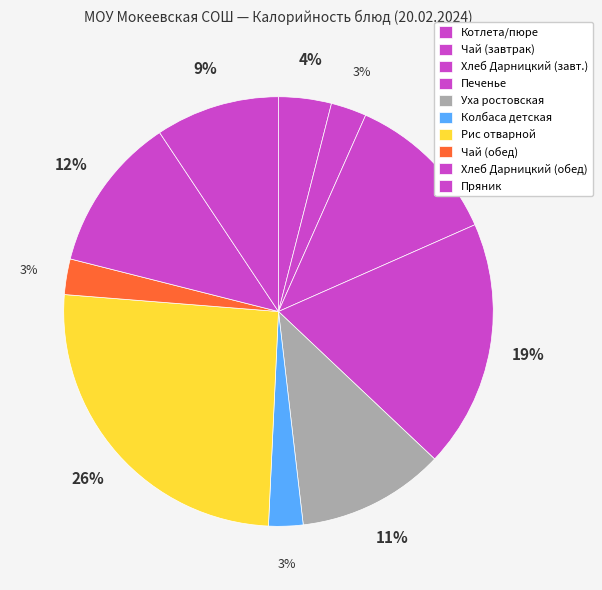

Is there a majority slice in this chart?

No